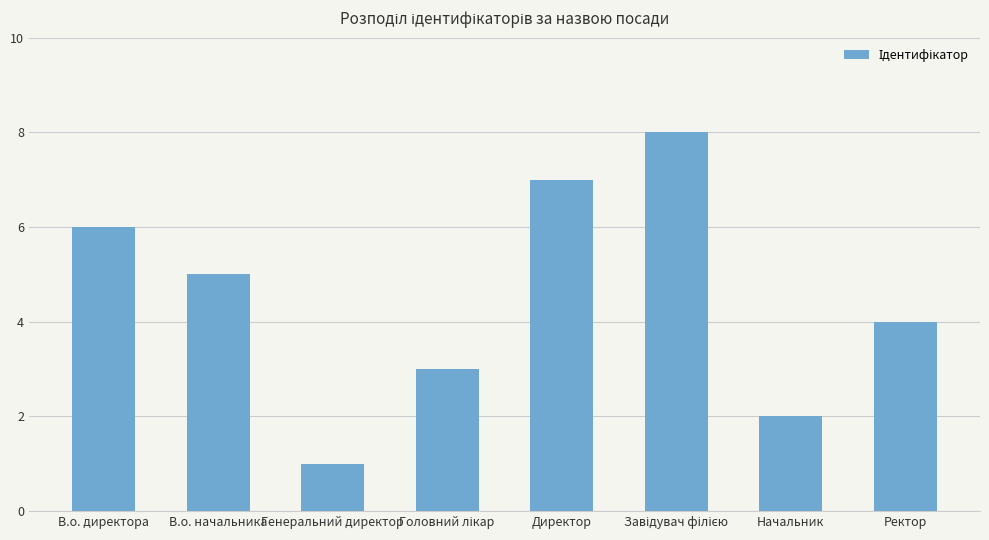

Reading right to left, extract all data points from this chart.

4	2	8	7	3	1	5	6